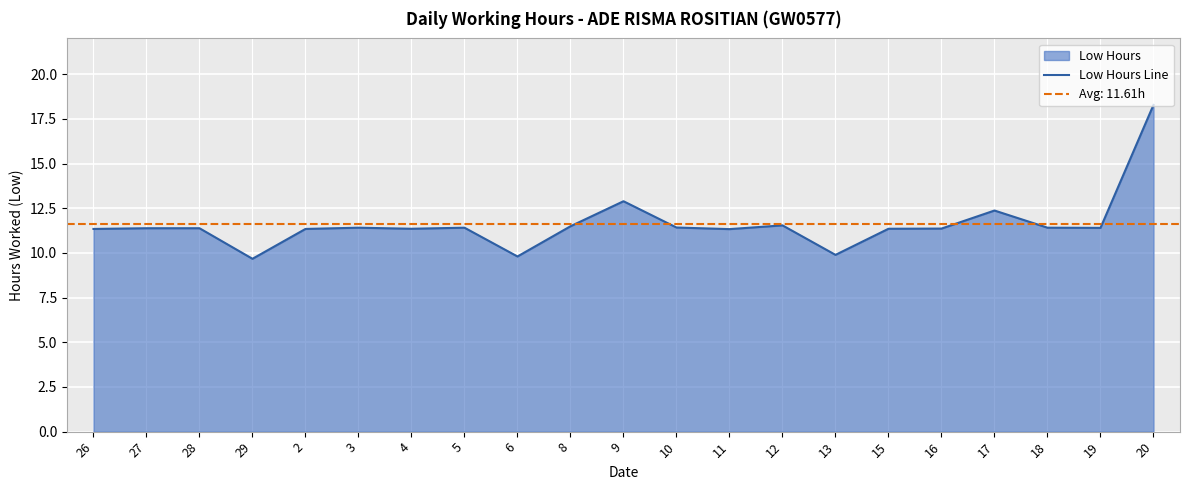

The chart shows a value of 4.9 at 4. True or false?

False